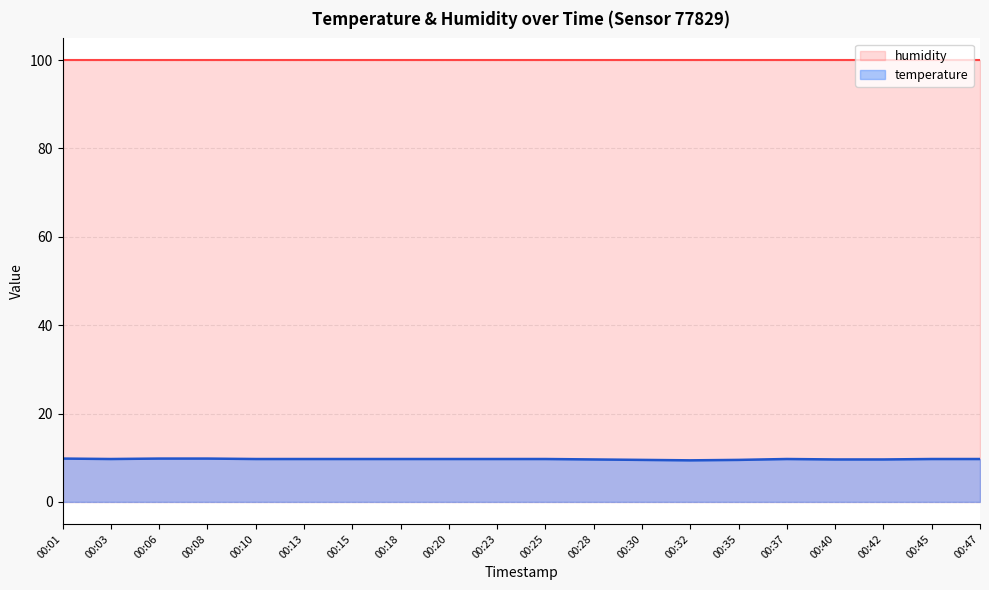

What is the difference between the values at 00:13 and 00:30?

0.2